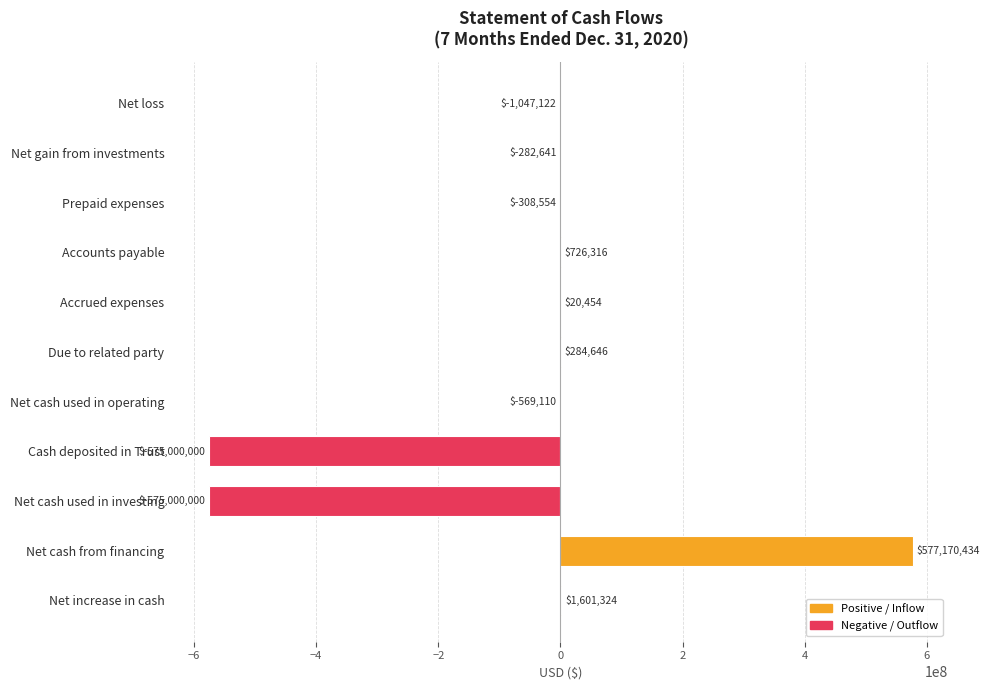

What is the average value?

-52036750